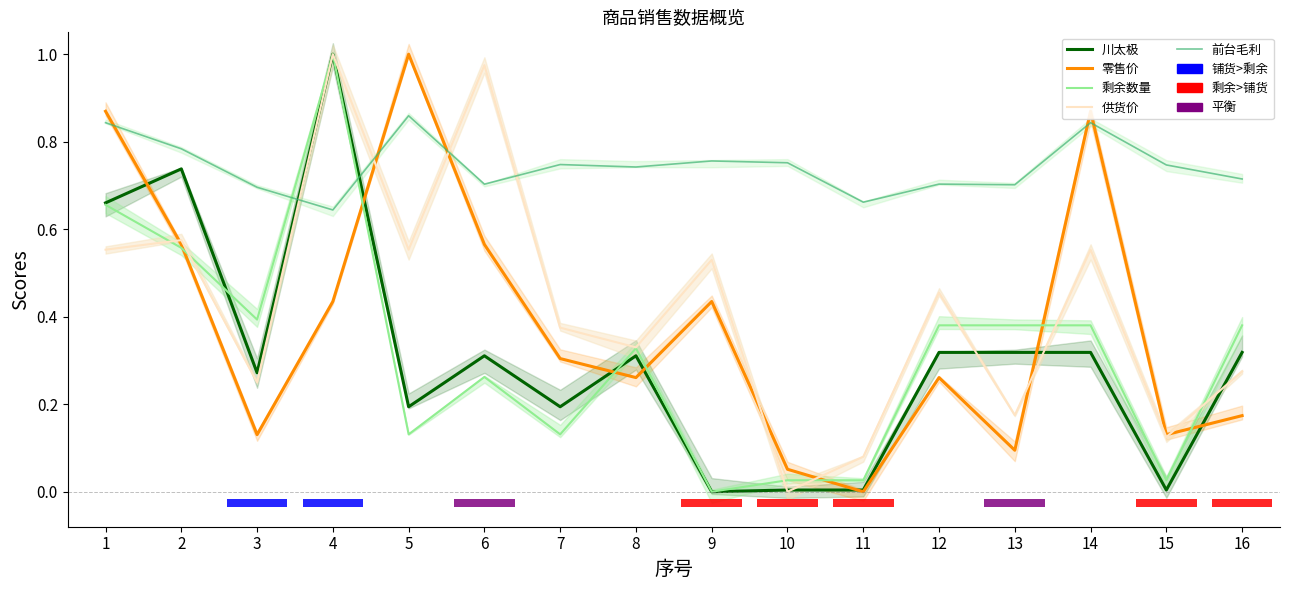

How many distinct data groups are displayed?

5